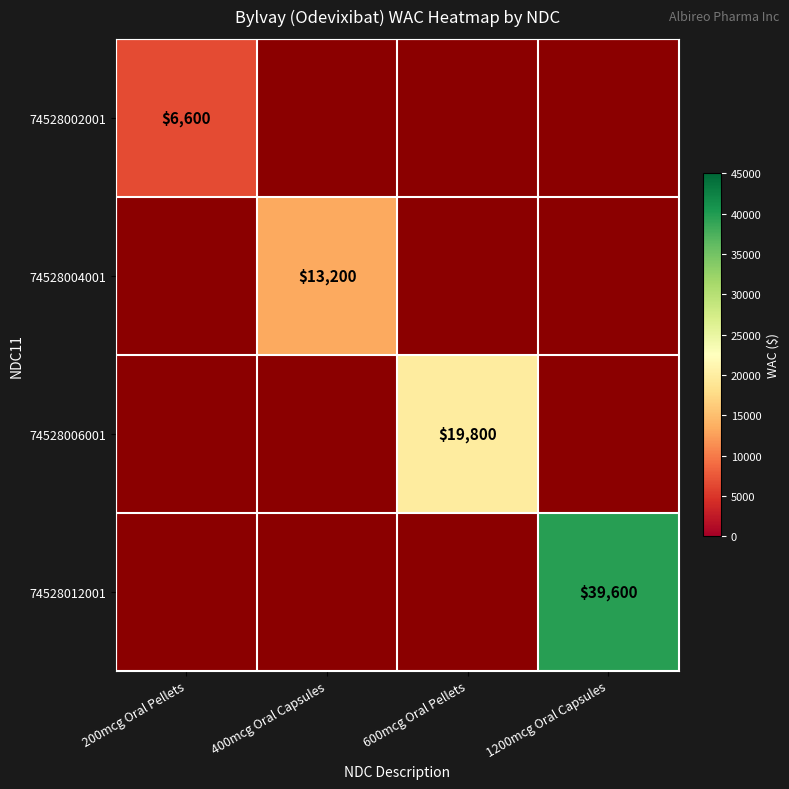

The value of 74528006001 at 600mcg Oral Pellets is 19800. True or false?

True